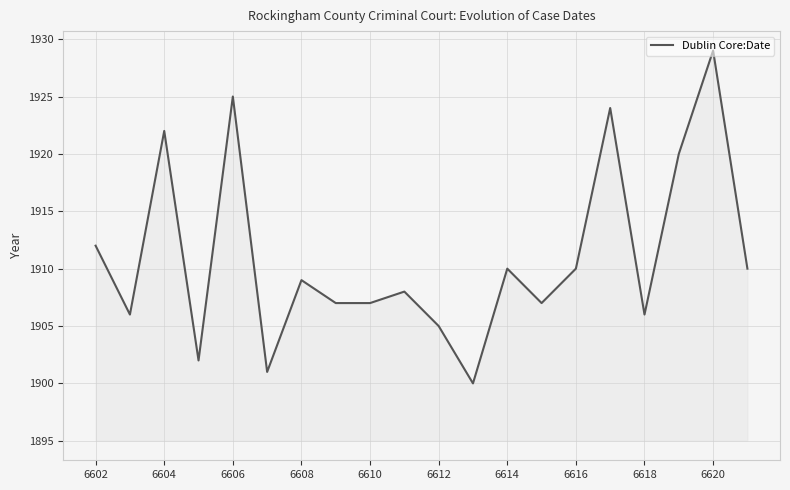

What is the smallest value displayed?

1900